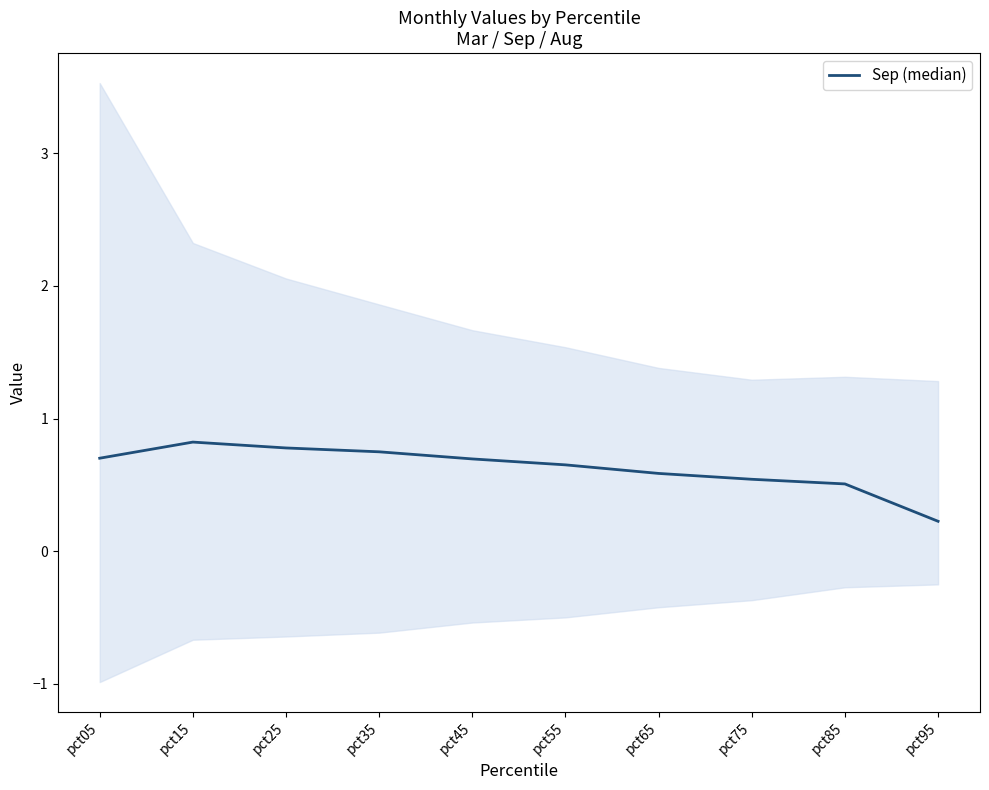

Count the number of data series in this chart.

1